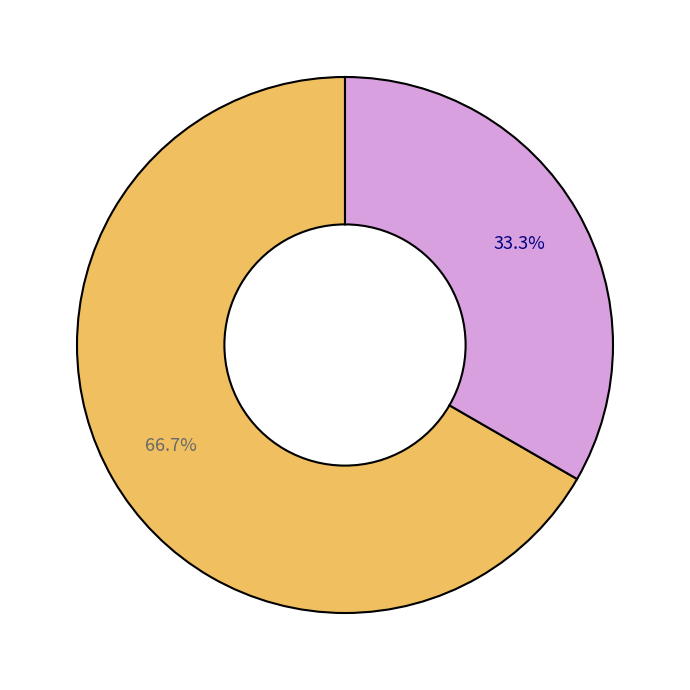

Does any single category account for the majority?

Yes